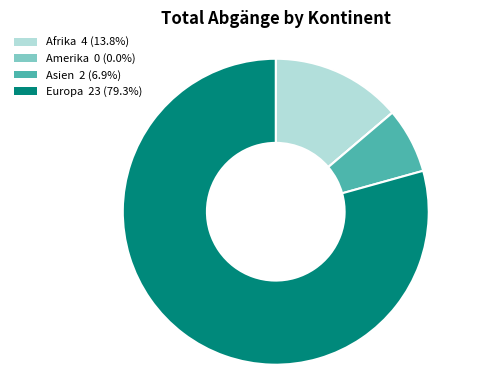

Is the sum of Asien 2 (6.9%) and Europa 23 (79.3%) greater than half?

Yes